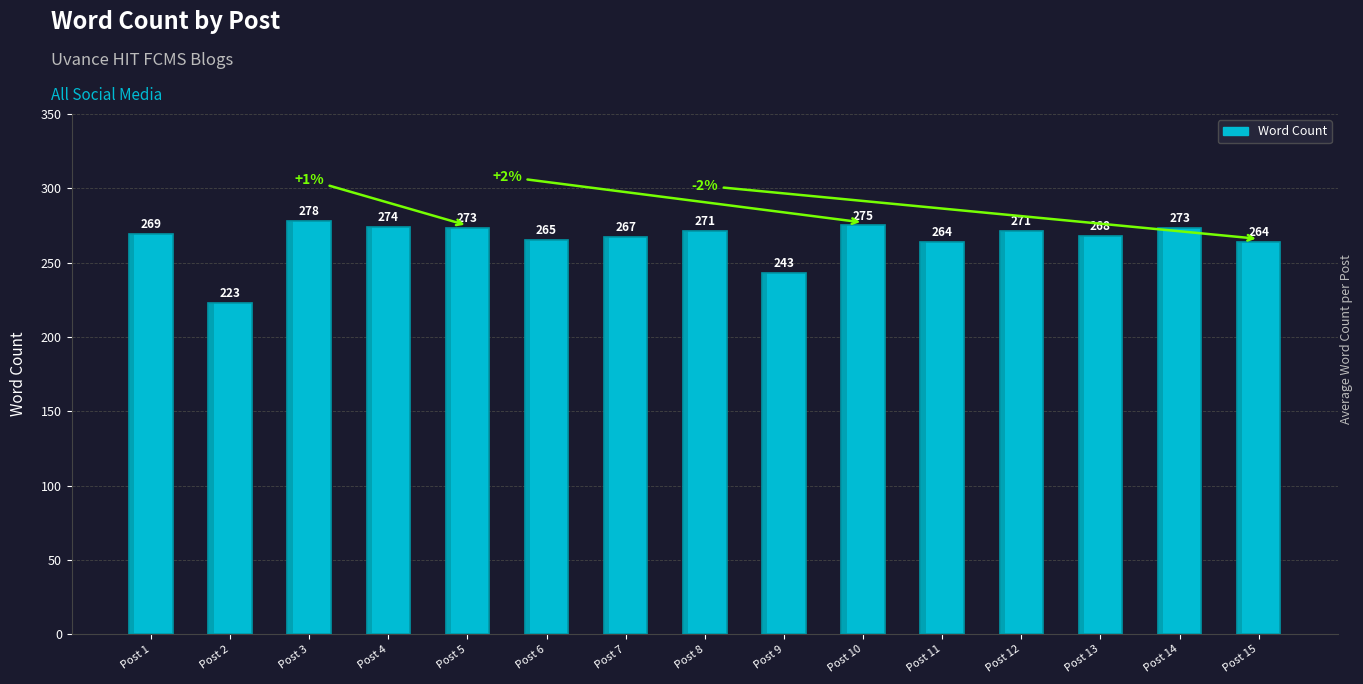

At which label does the data first exceed 269?

Post 3